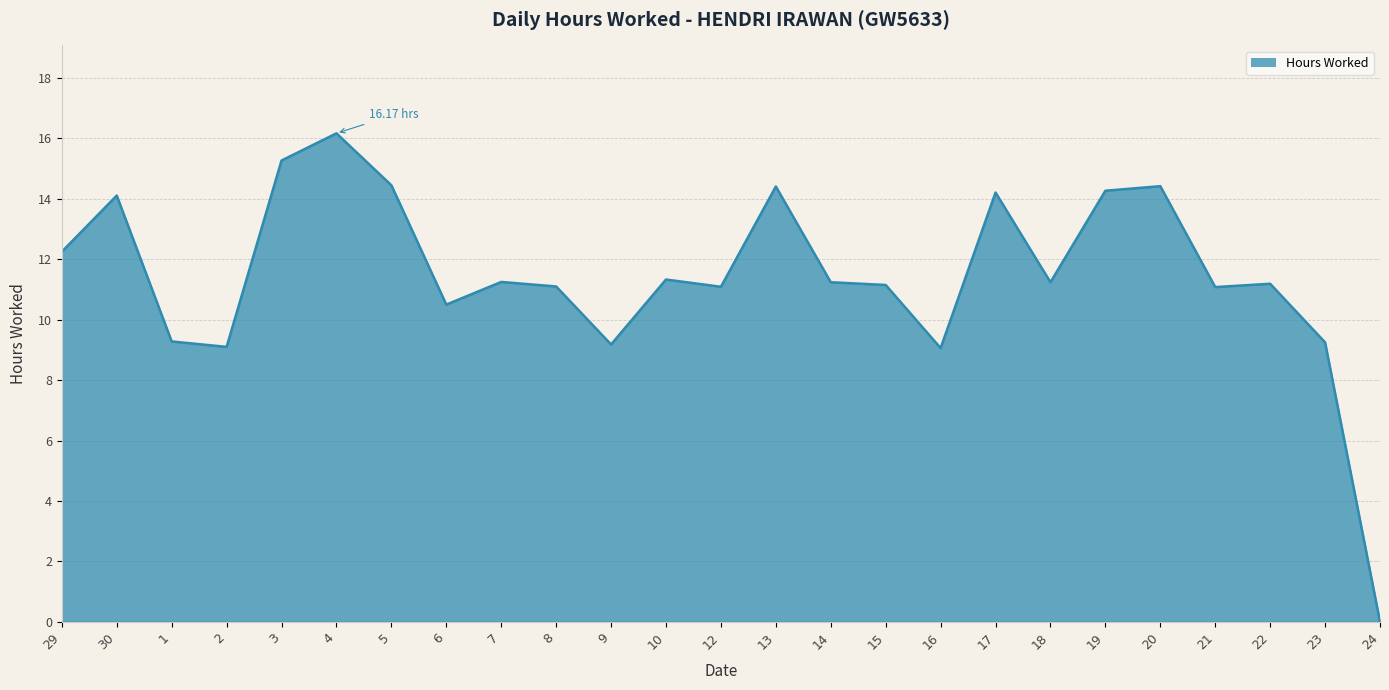

Where does the data first go above 11?

29